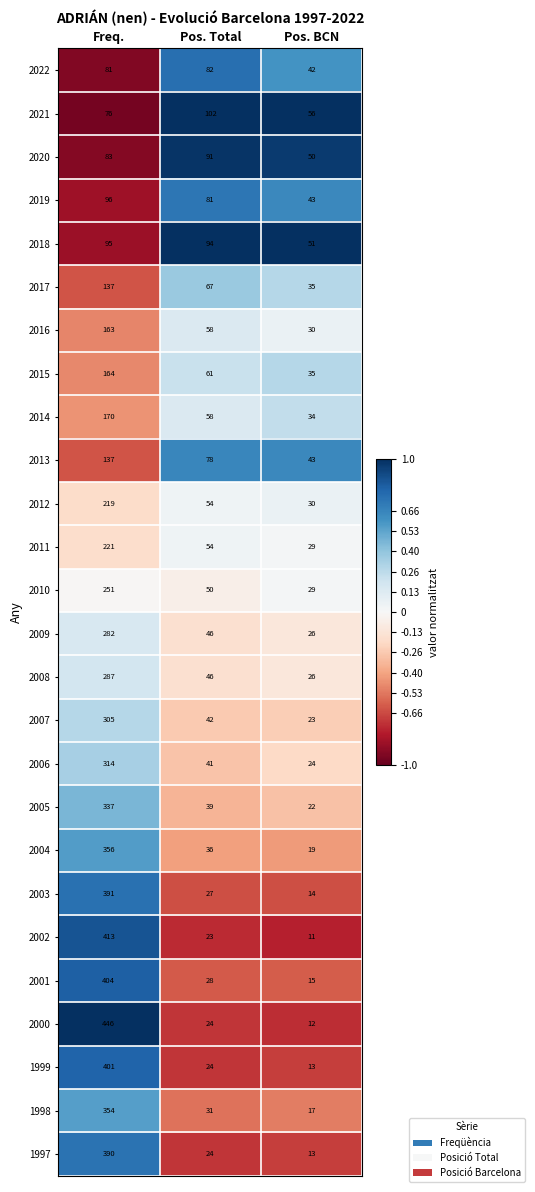

Where does the 2005 series first go above 39?

Freq.